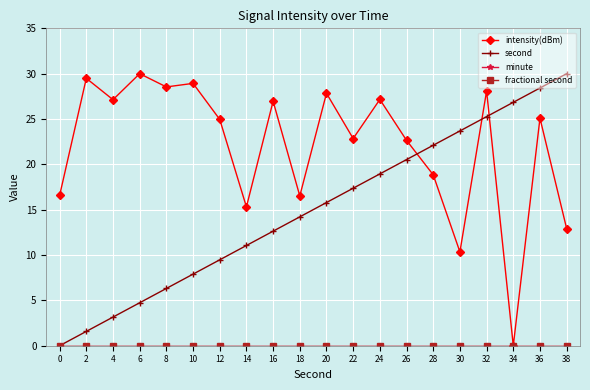

Which label corresponds to the largest value in the chart?

6